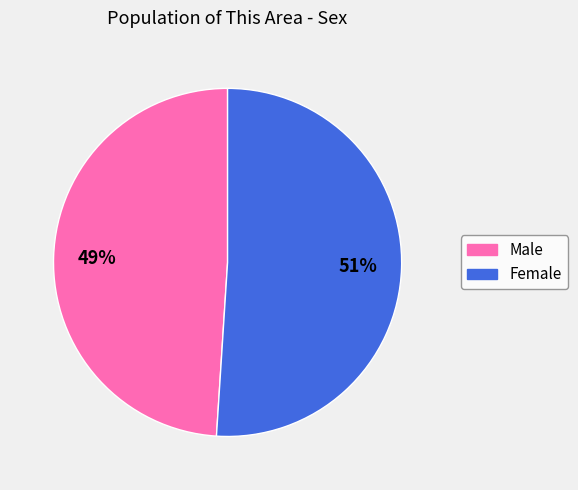

To the nearest percent, what is the difference between the largest and smallest slice percentages?

2%